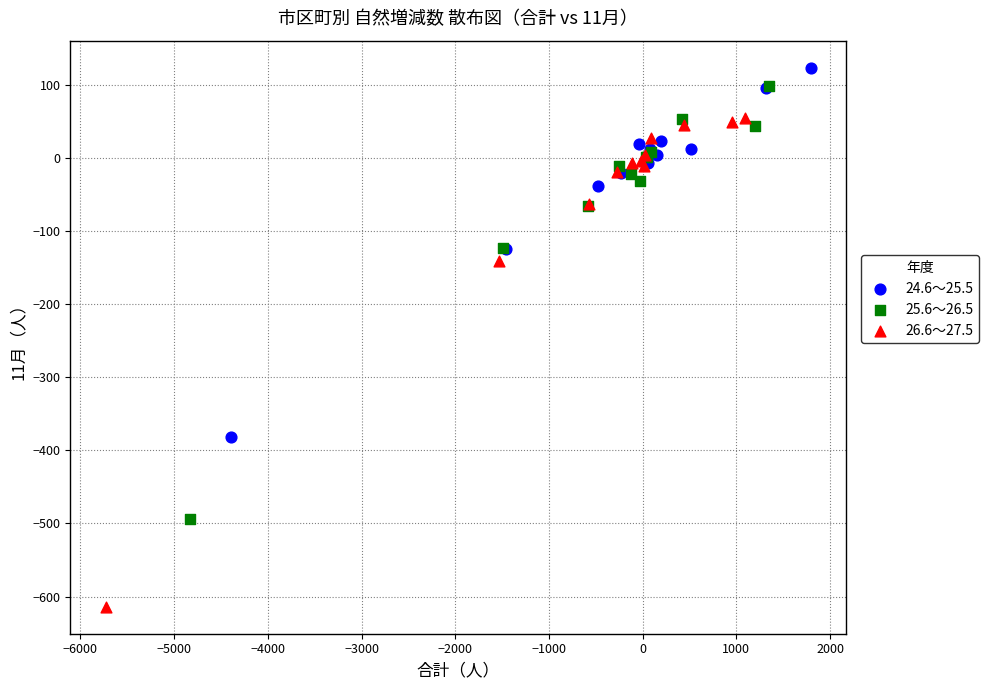

Which series reaches the minimum Y coordinate?

26.6～27.5